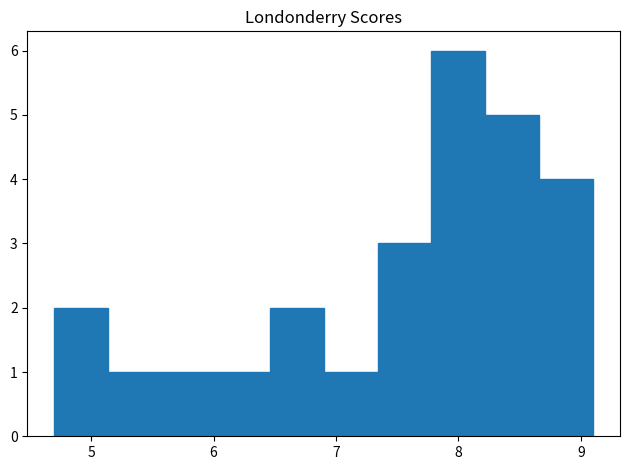

Which range on the x-axis has the tallest bar?

7.78 to 8.22